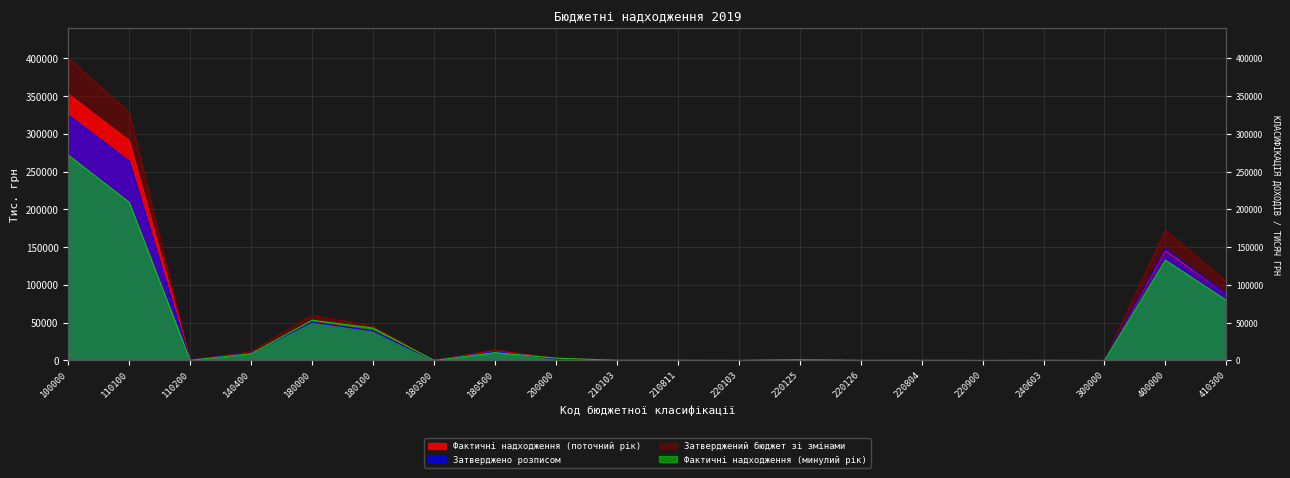

Which has a higher value, 220804 or 180100?

180100